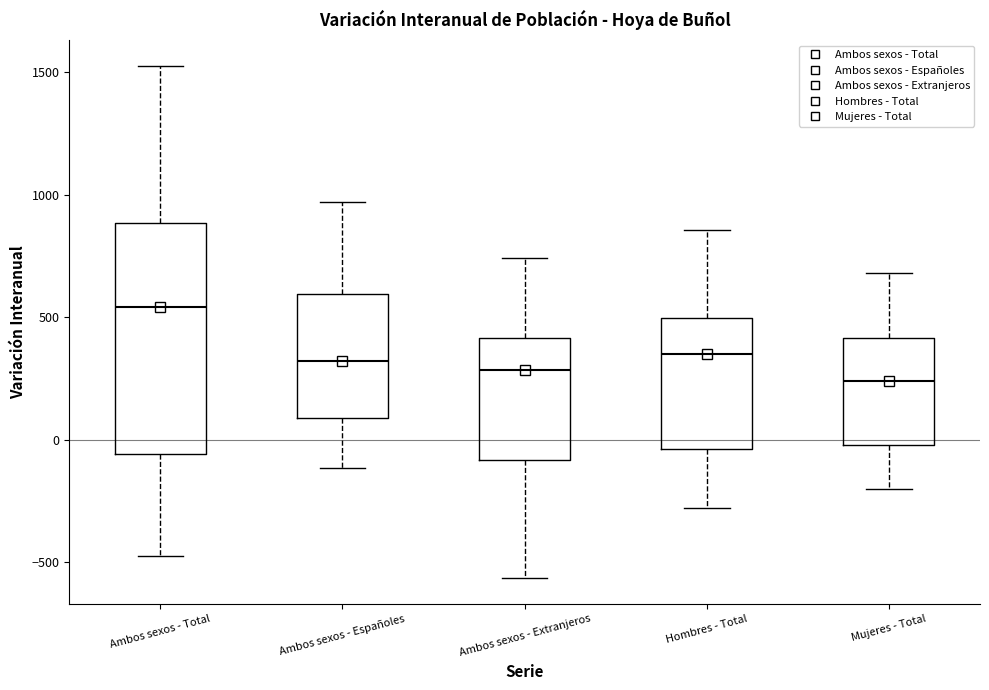

Reading left to right, read every box against the y-axis: the position of its median line, the range the box covers, and the ends of its whiskers. The values are not printed on the chart, so give them approximately, as read against the axis.

Ambos sexos - Total: median 550, box -50 to 900, whiskers -450 to 1550
Ambos sexos - Españoles: median 300, box 100 to 600, whiskers -100 to 950
Ambos sexos - Extranjeros: median 300, box -100 to 400, whiskers -550 to 750
Hombres - Total: median 350, box -50 to 500, whiskers -300 to 850
Mujeres - Total: median 250, box 0 to 400, whiskers -200 to 700